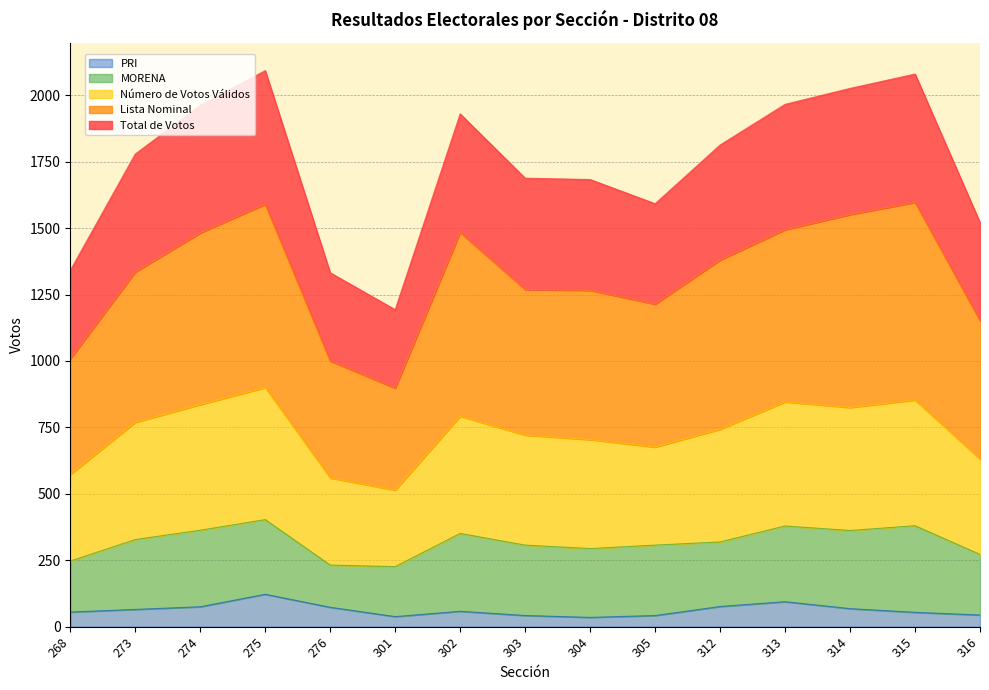

Which category has the highest value in the Total de Votos series?

275